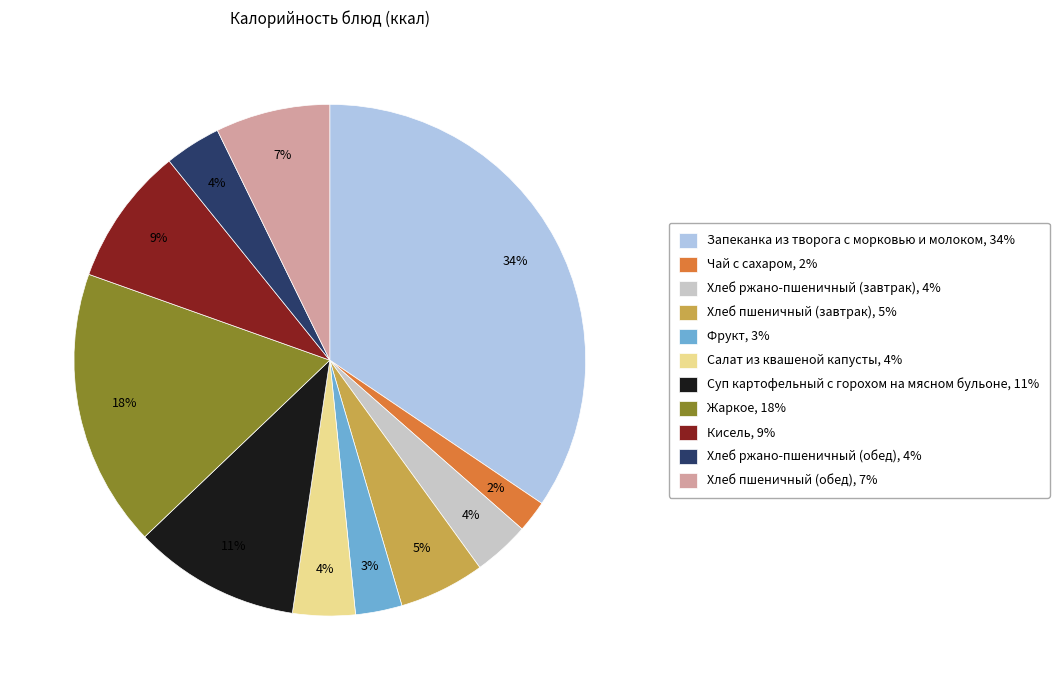

To the nearest percent, what portion does Фрукт represent?

3%